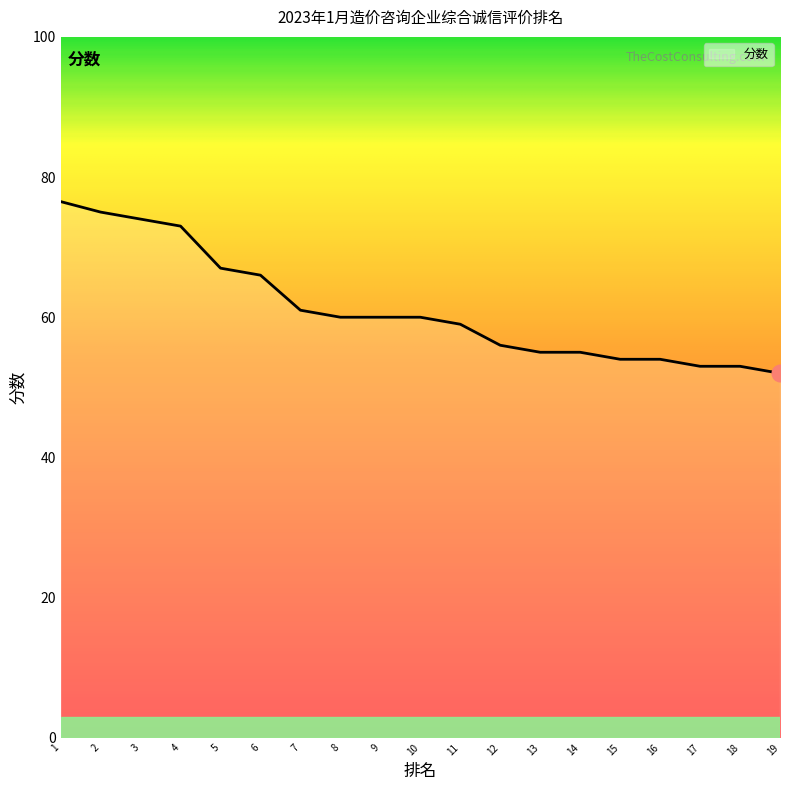

What is the change in value from 12 to 15?

-2.0